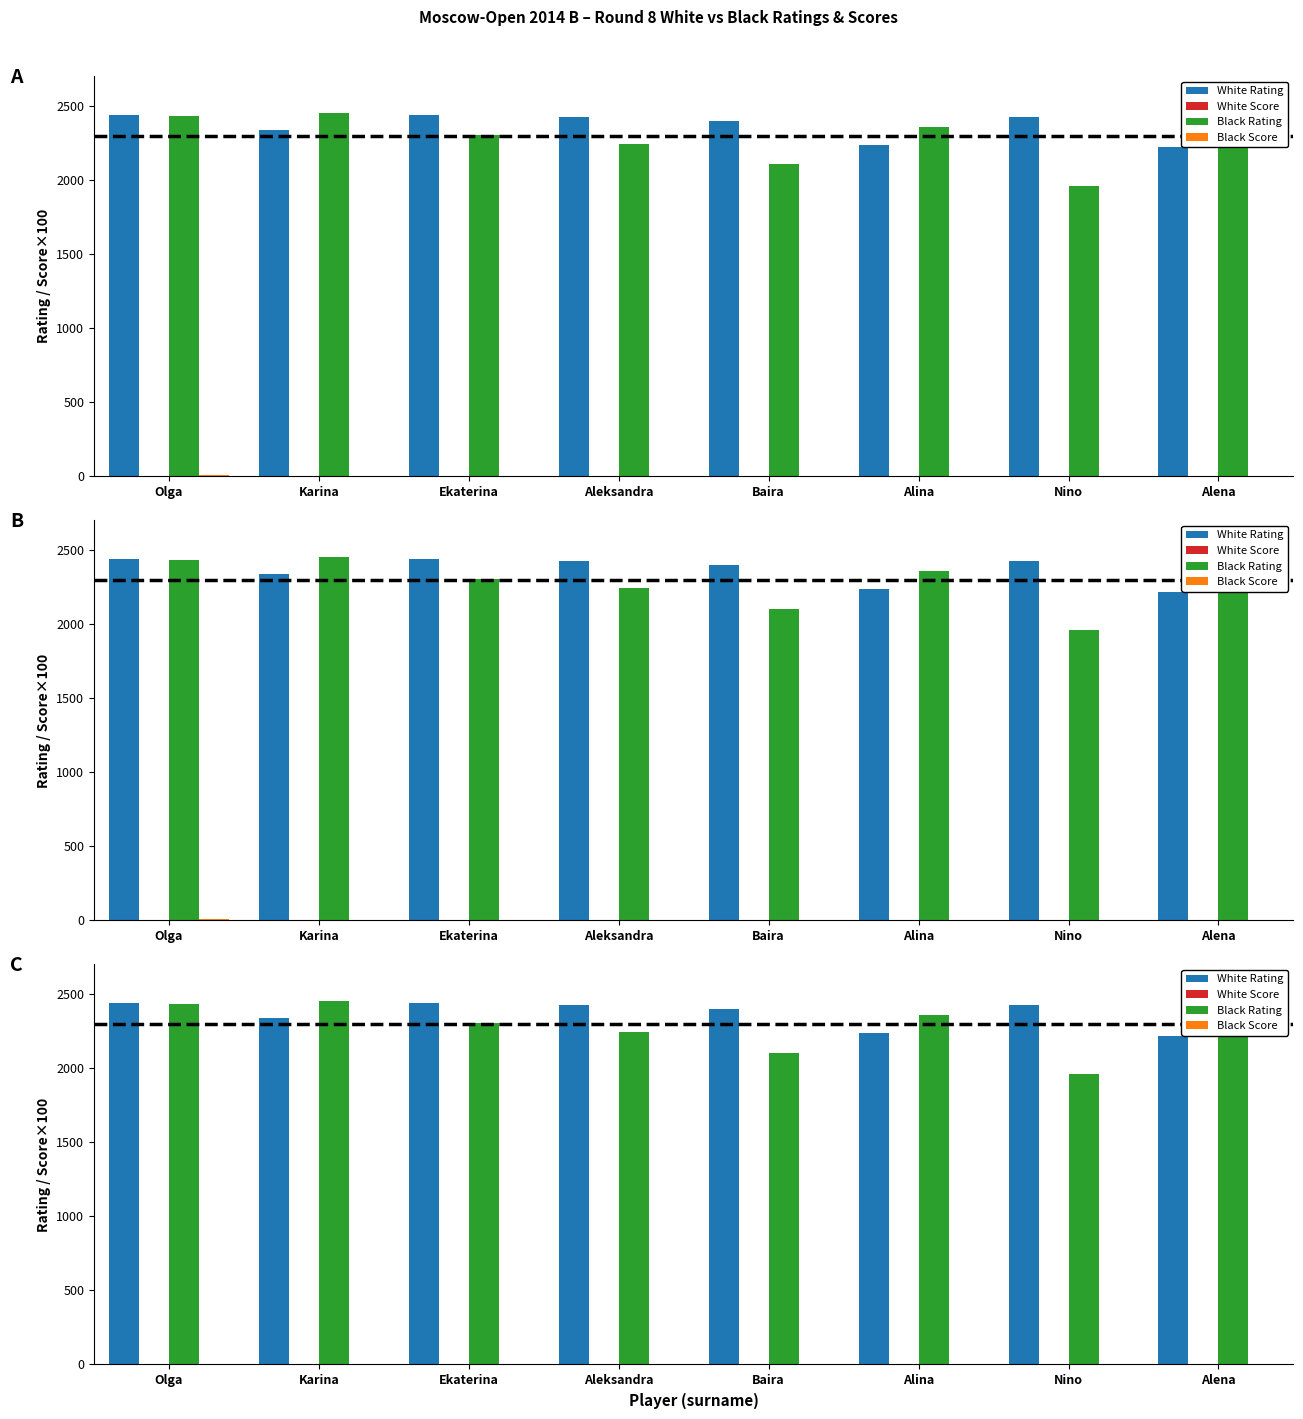

How many data points in White Rating are less than 2428?

4